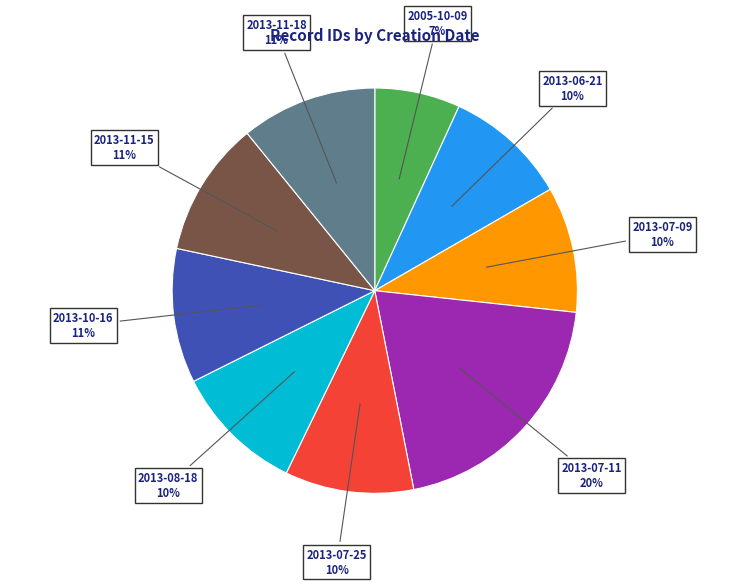

To the nearest percent, what is the difference between the largest and smallest slice percentages?

13%